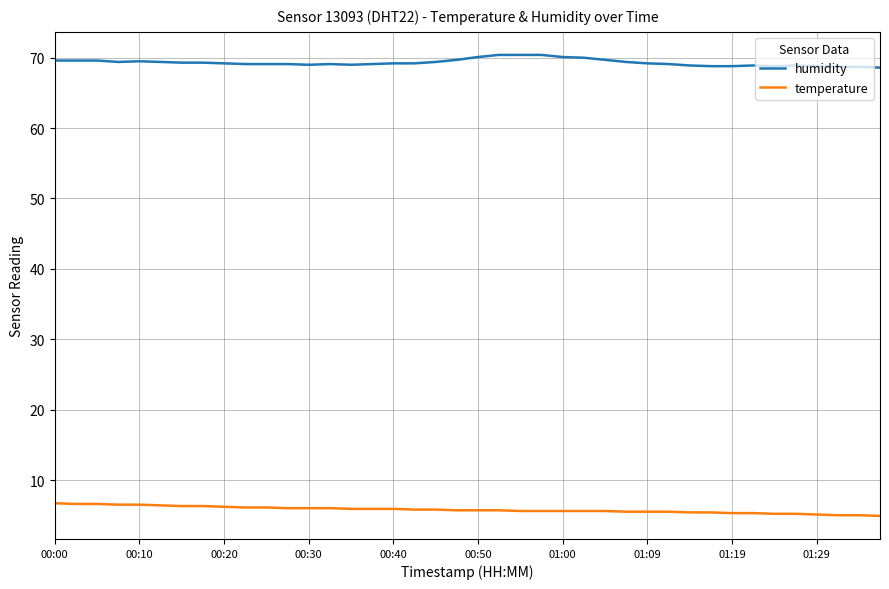

What is the difference between the maximum and minimum values in the temperature series?

1.8